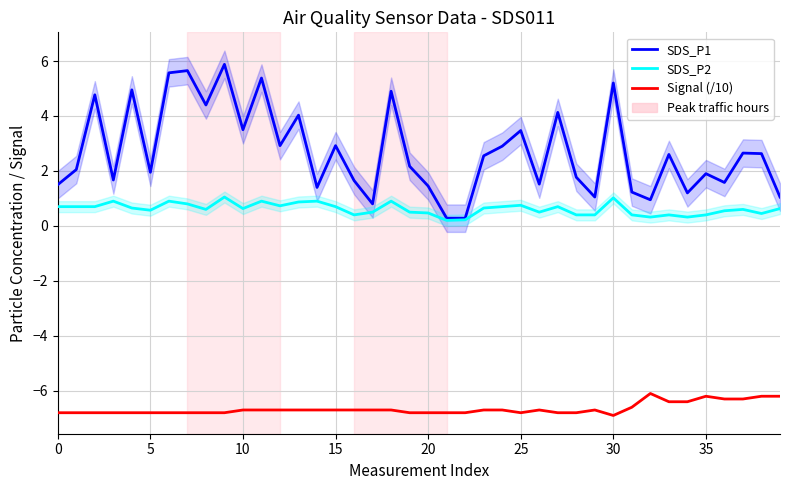

Does the chart have visible grid lines?

Yes